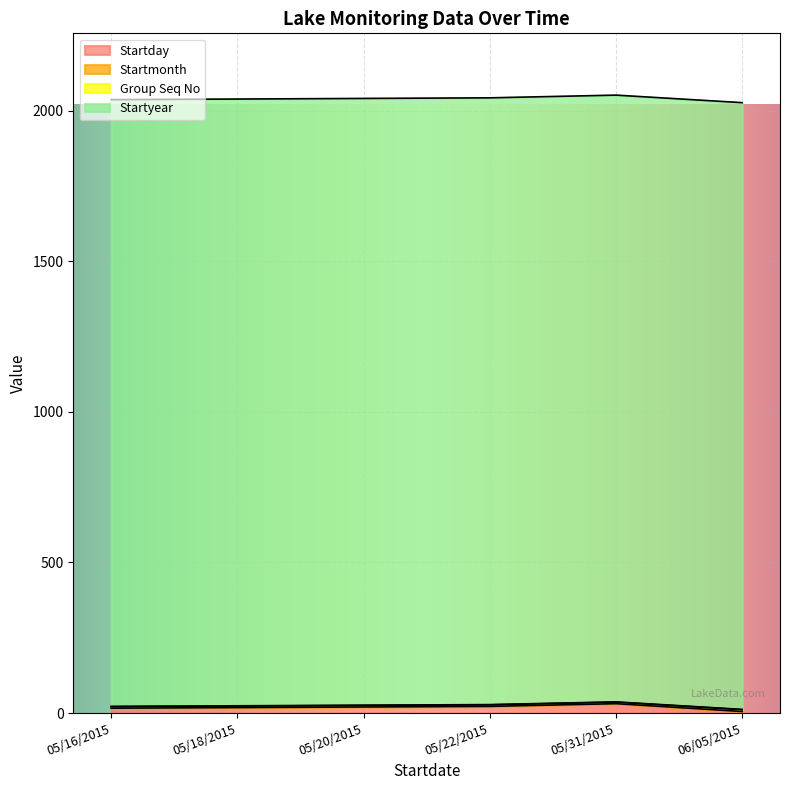

At which category does Startday reach its first local peak?

05/31/2015